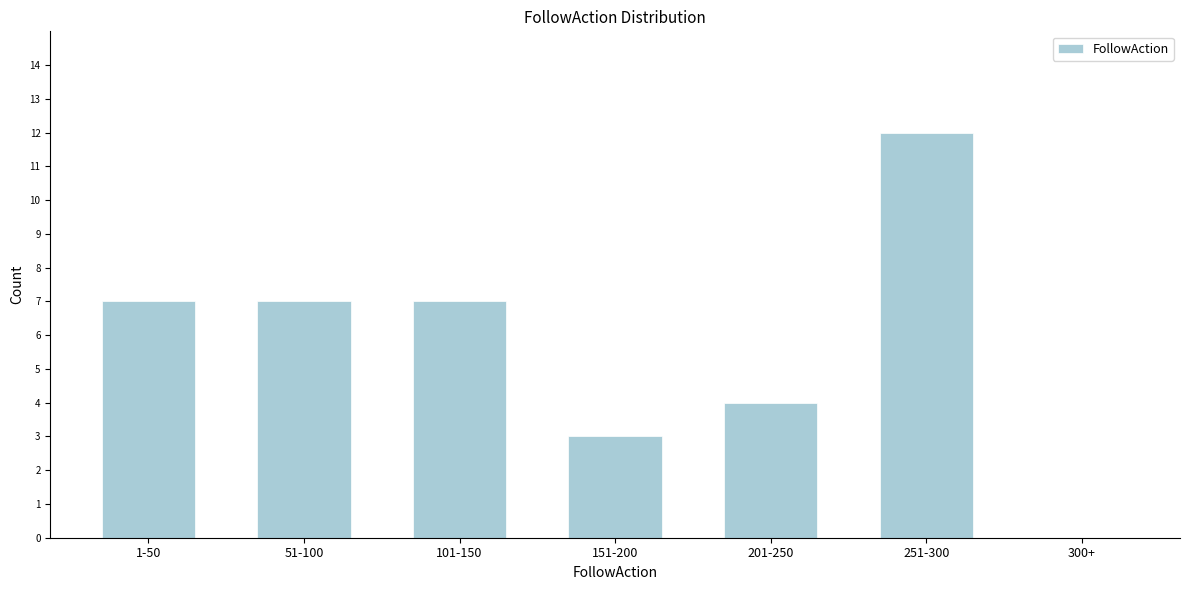

Reading left to right, transcribe all the data shown in this chart.

1-50=7	51-100=7	101-150=7	151-200=3	201-250=4	251-300=12	300+=0